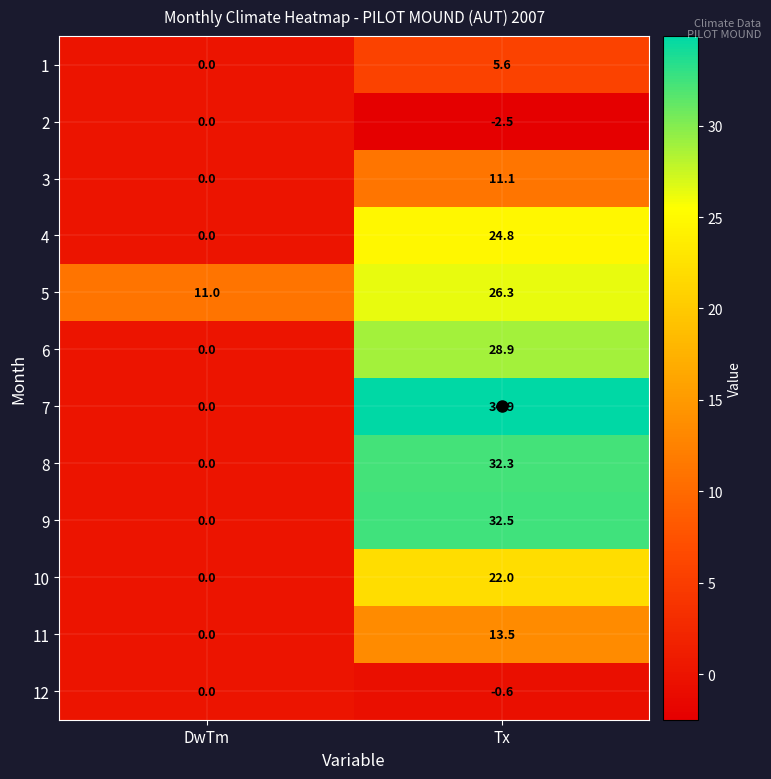

What is the difference between the maximum and minimum values in the 1 series?

5.6